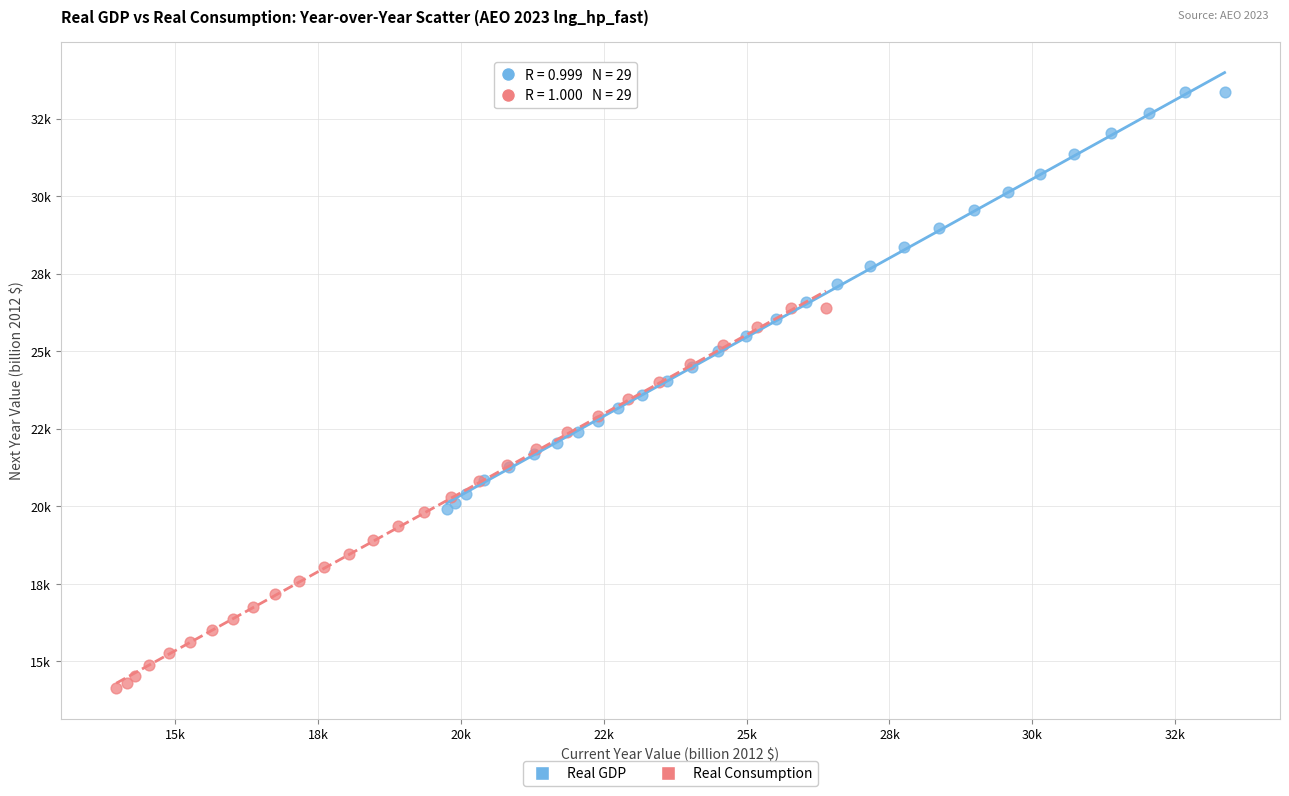

What are all the series names shown in the legend?

Real GDP, Real Consumption